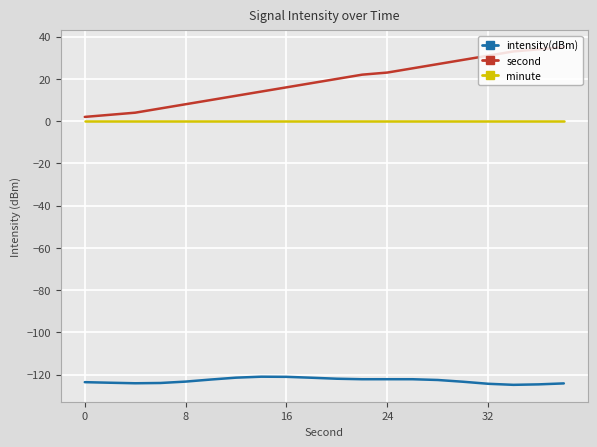

How many distinct data groups are displayed?

3